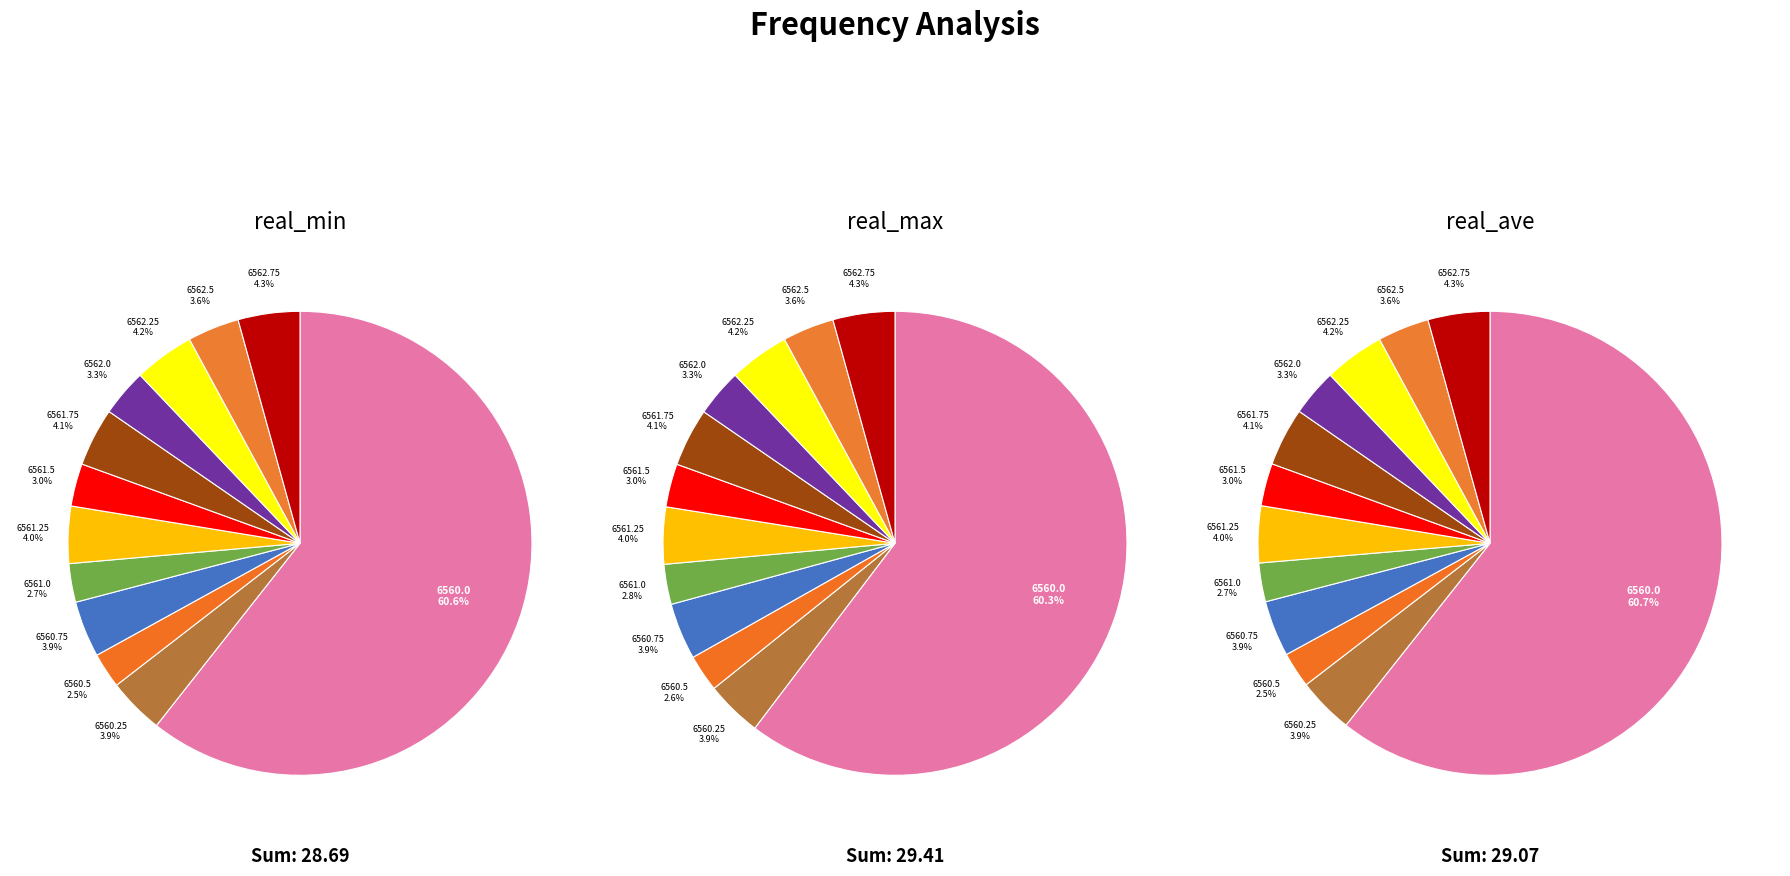

How many slices are in this pie chart?

12